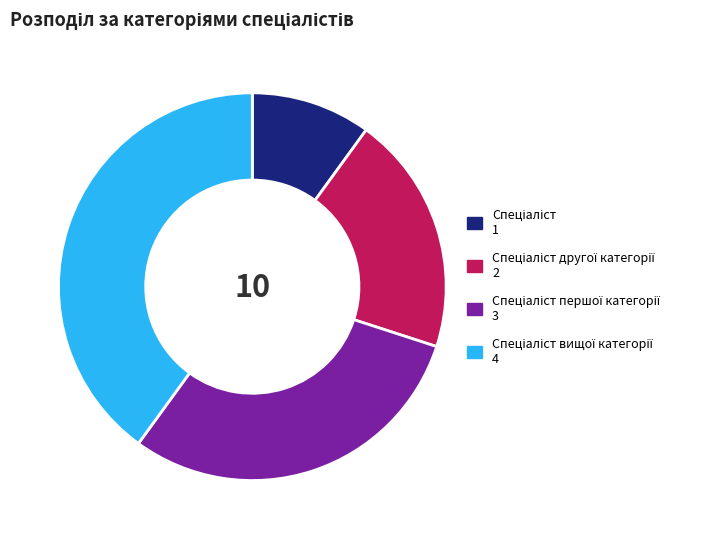

Is there any slice that represents more than half of the pie?

No